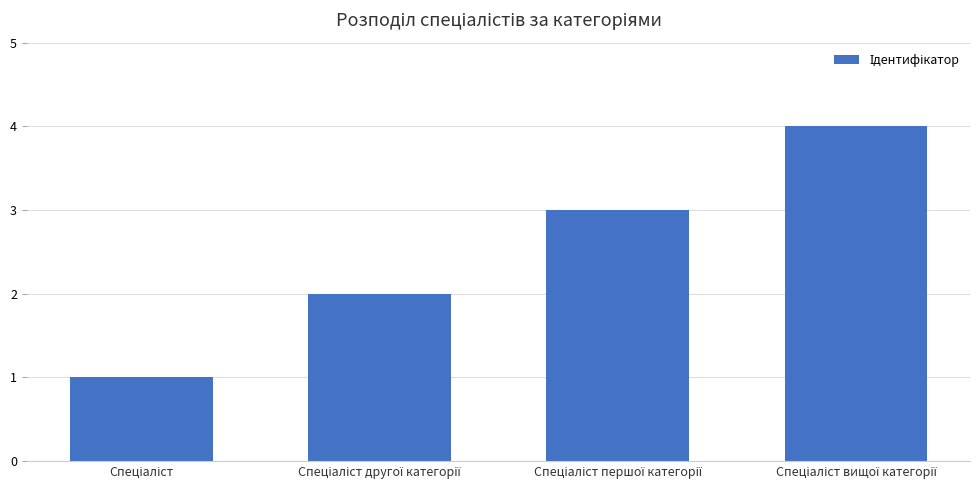

How many values are between 2 and 4?

3